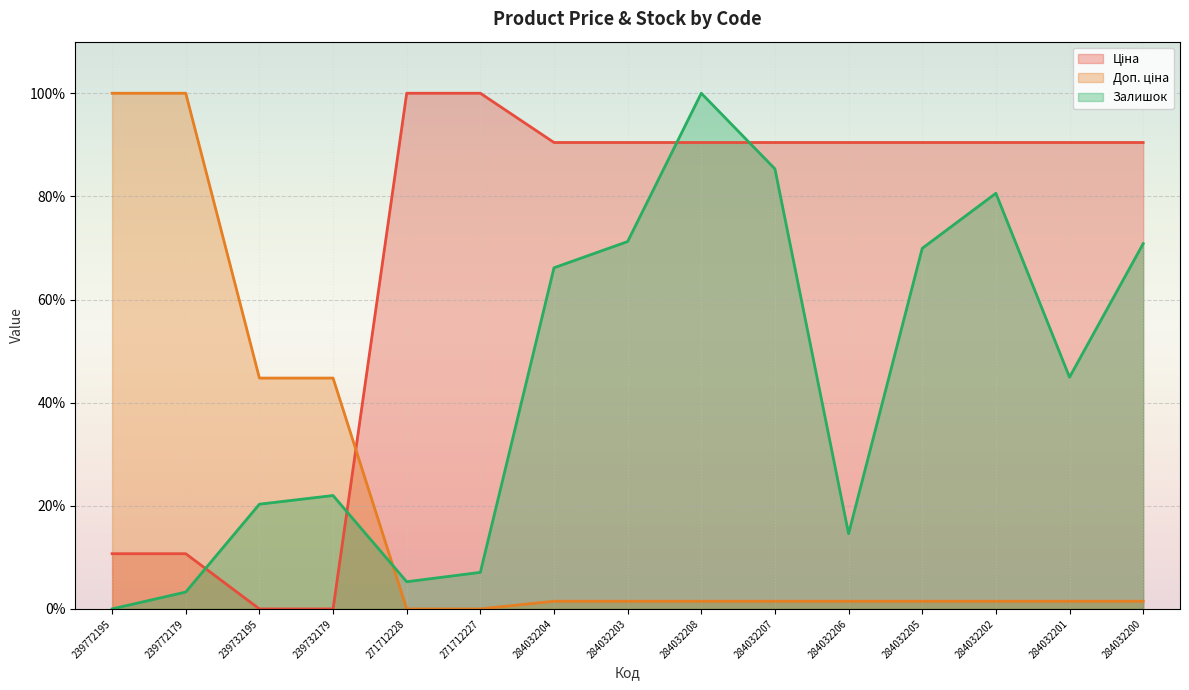

What is the total value across all series at 284032205?

161.9